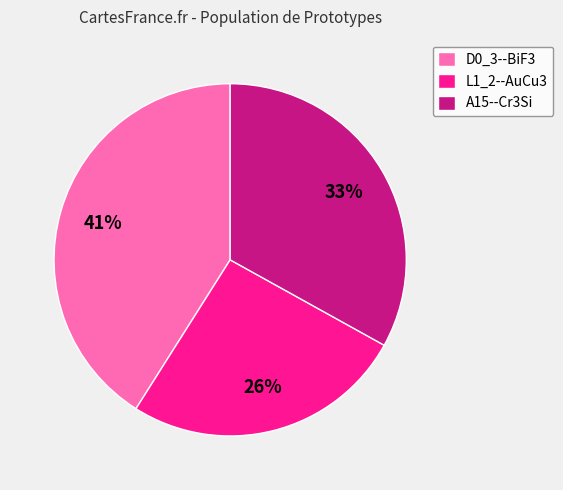

Rank the categories by value from lowest to highest.

L1_2--AuCu3, A15--Cr3Si, D0_3--BiF3